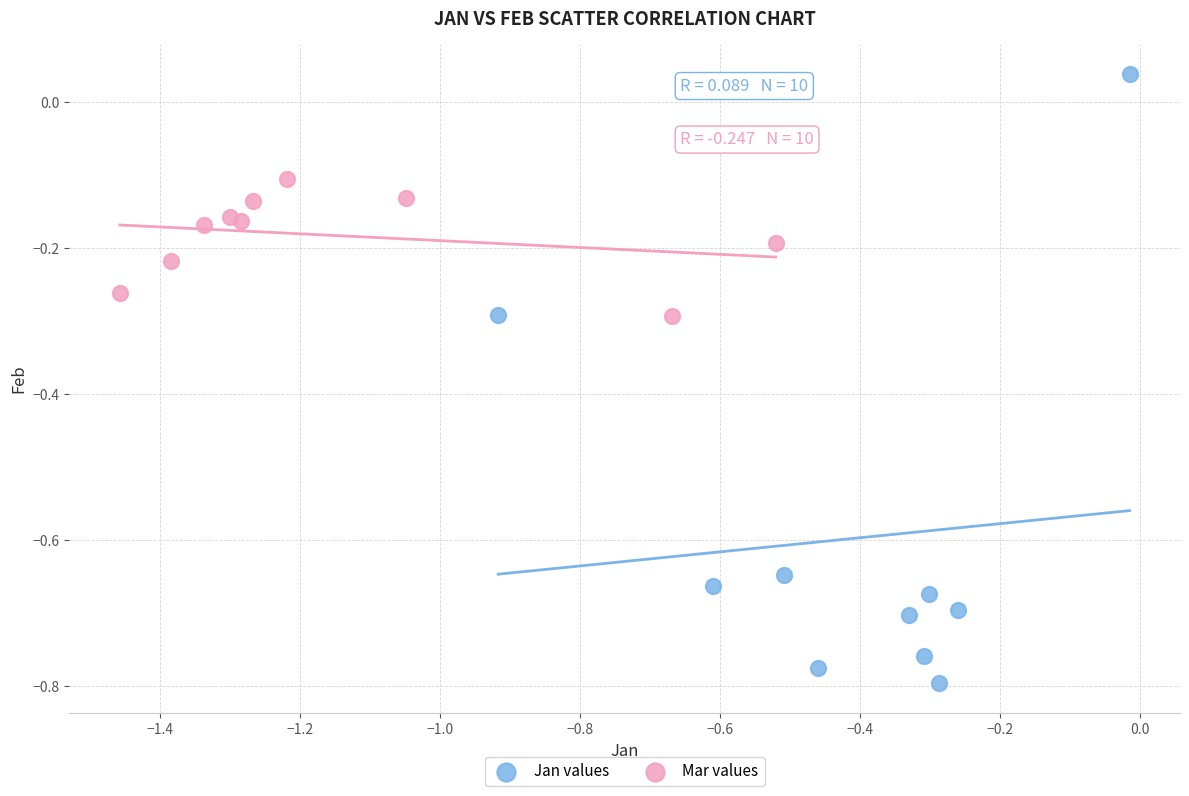

Which series contains the highest Y value?

Jan values